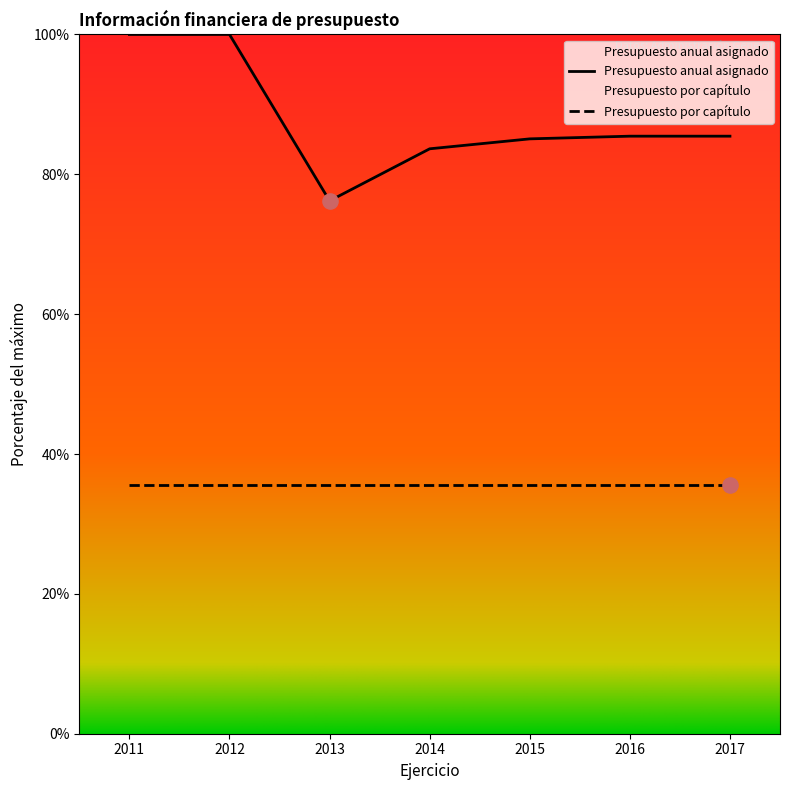

Is the value of Año at 2015 greater than the value of Presupuesto anual asignado at 2013?

No